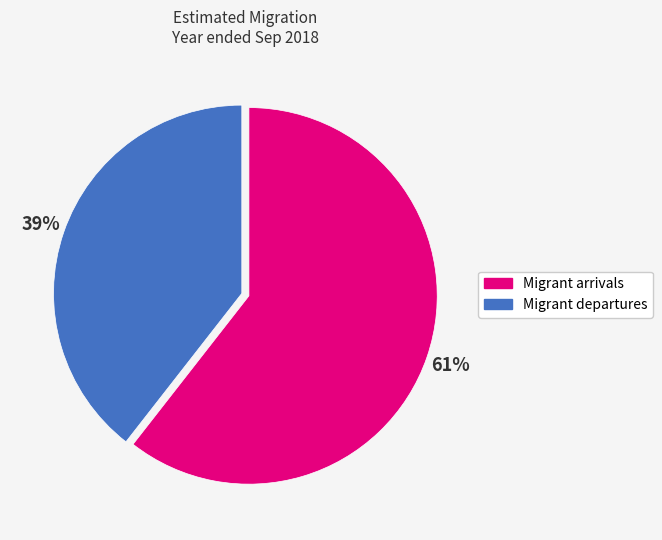

Is the sum of Migrant departures and Migrant arrivals greater than half?

Yes